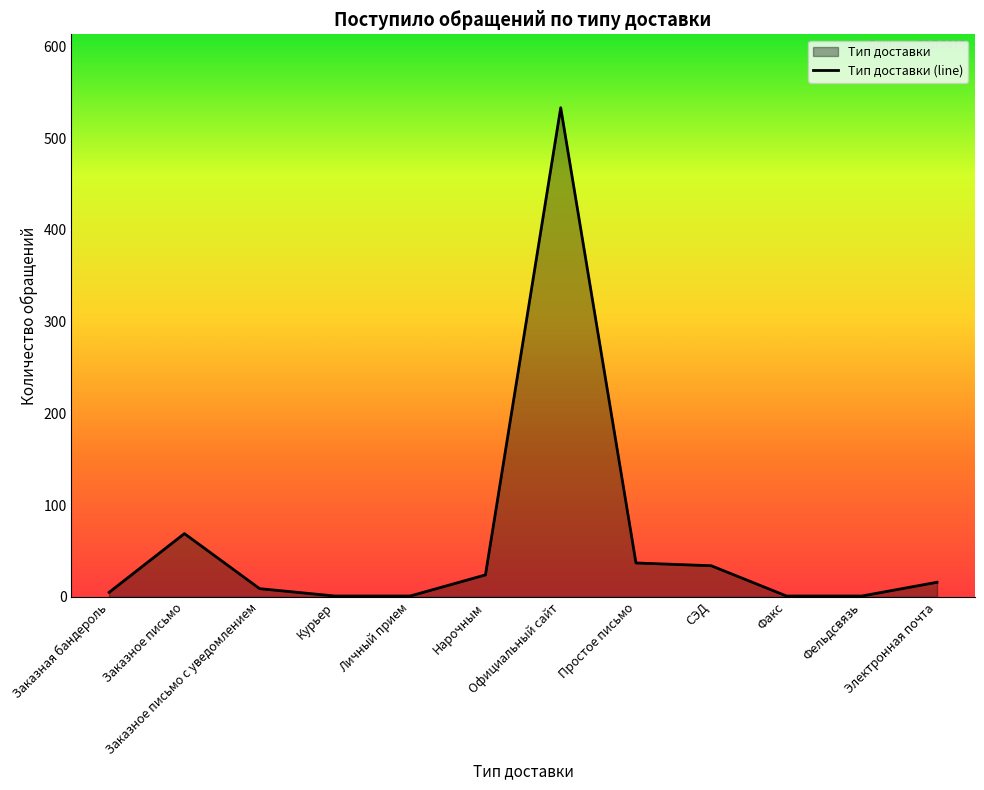

Does the chart have visible grid lines?

No